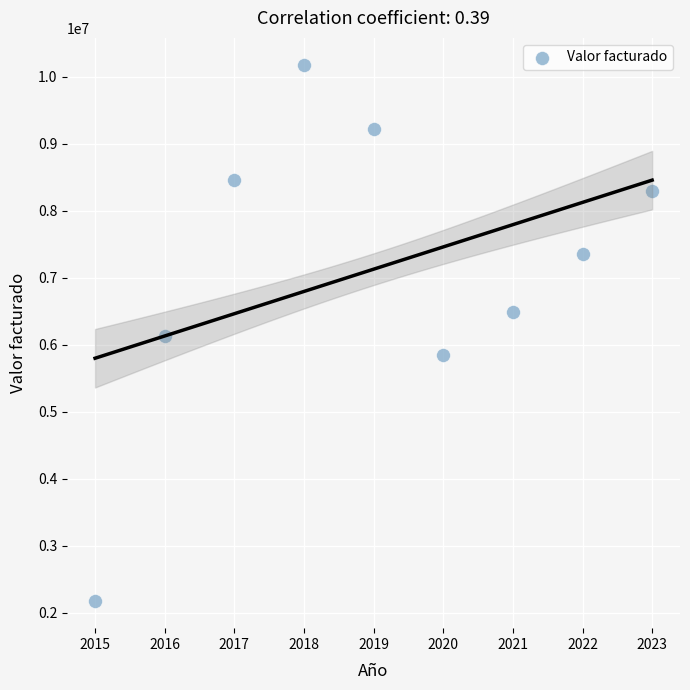

What is the range of X values (max minus min)?

8.0